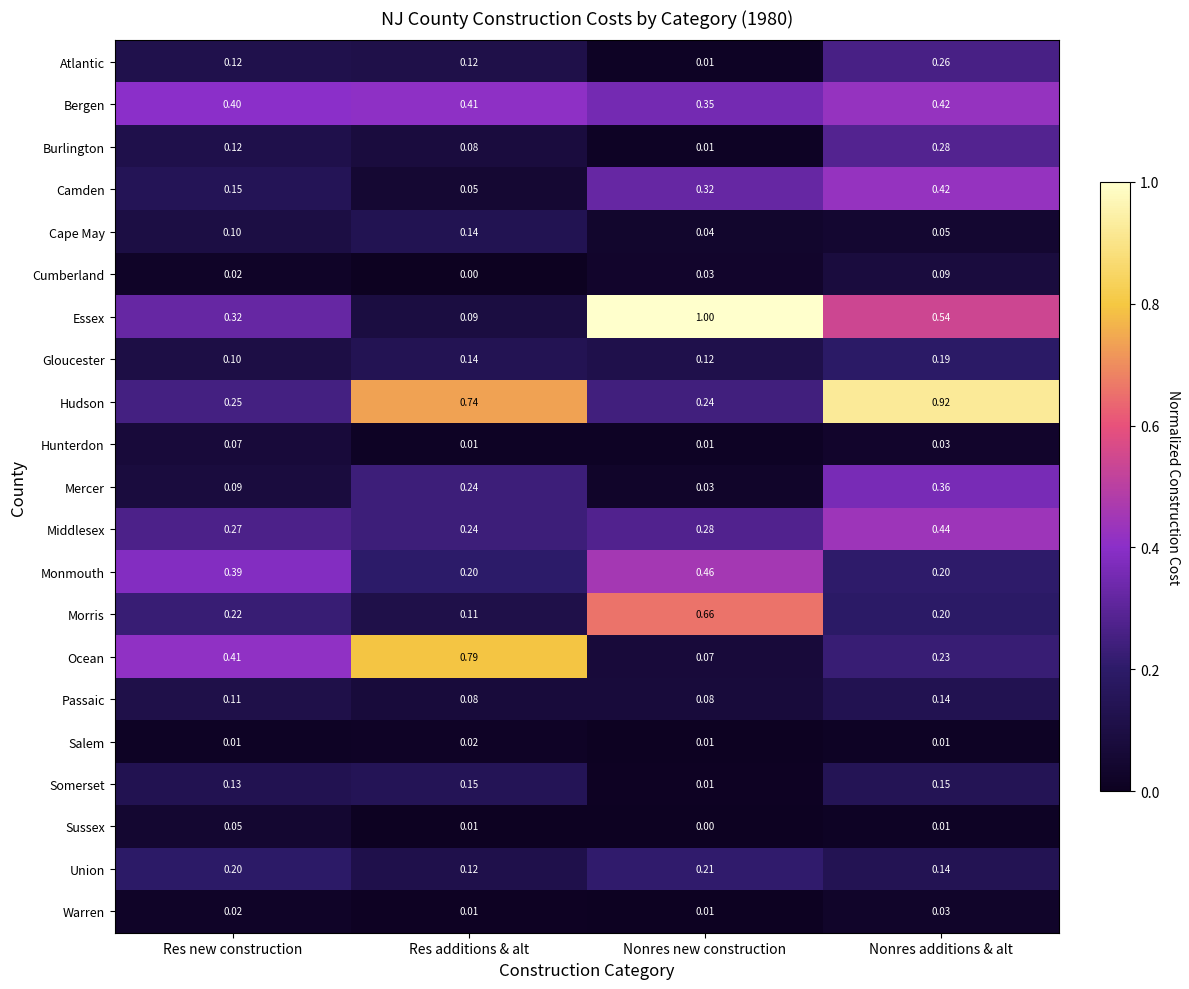

Rank the categories by Morris value from highest to lowest.

Nonres new construction, Res new construction, Nonres additions & alt, Res additions & alt